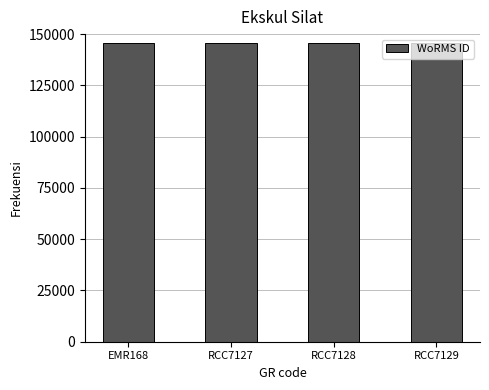

What is the smallest value displayed?

145734